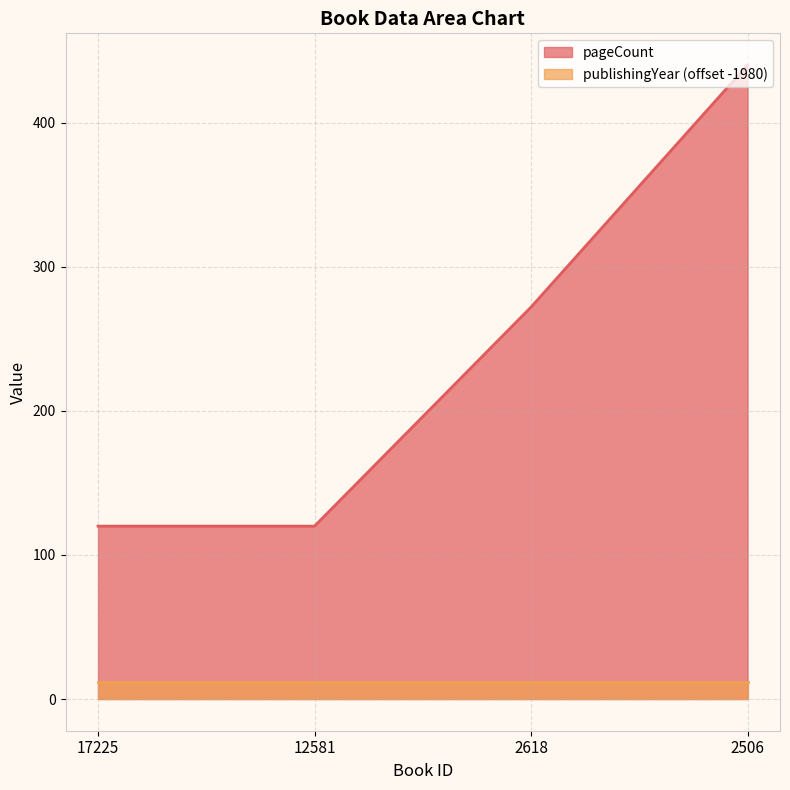

List the labels in order of value, smallest first.

17225, 12581, 2618, 2506